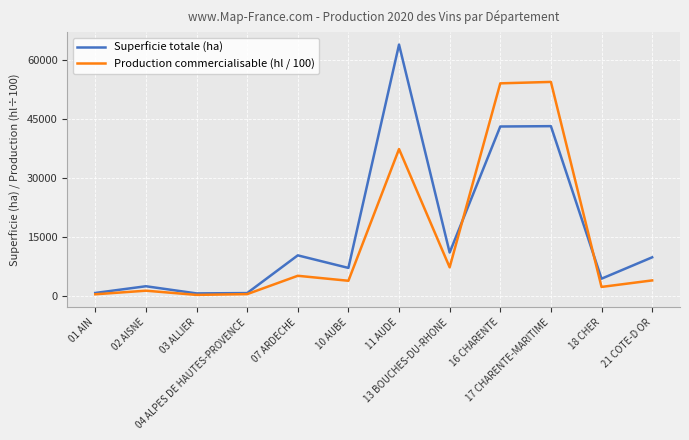

At which category is the sum across all series the highest?

11 AUDE